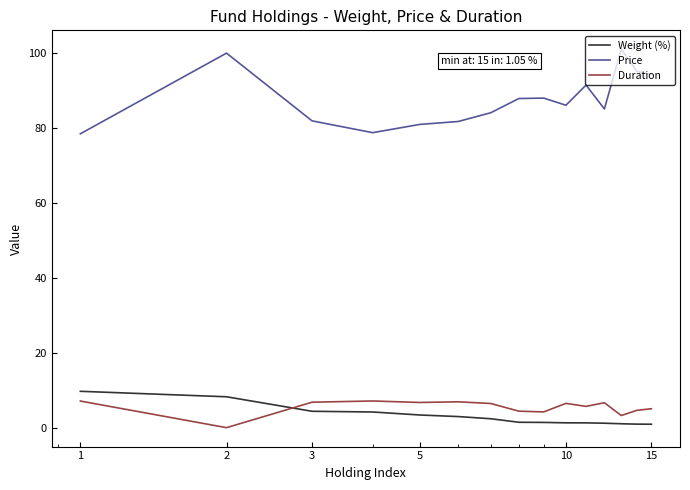

How many intersections are there between Duration and Weight (%)?

1